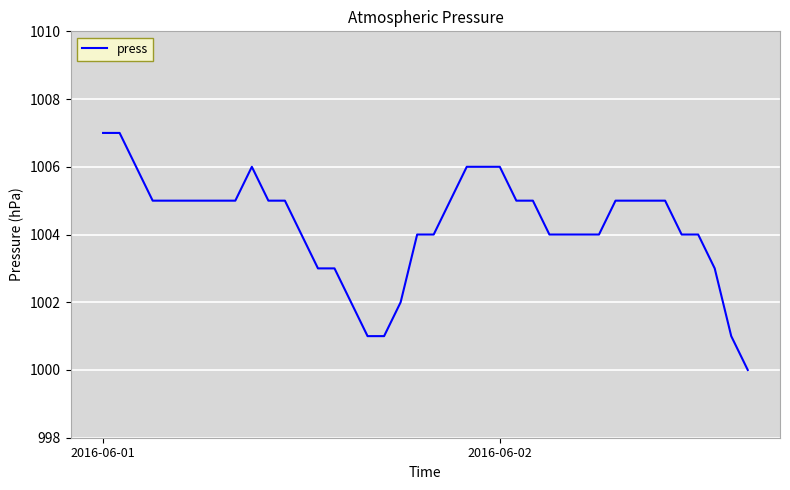

What is the sum of all values?

40171